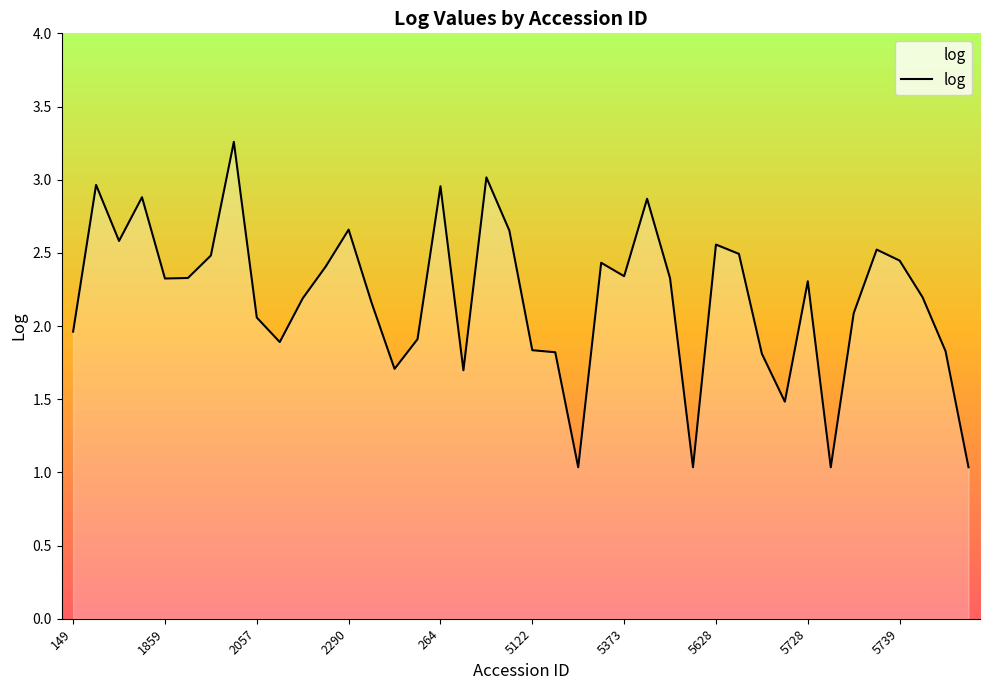

How many values are below 2?

14